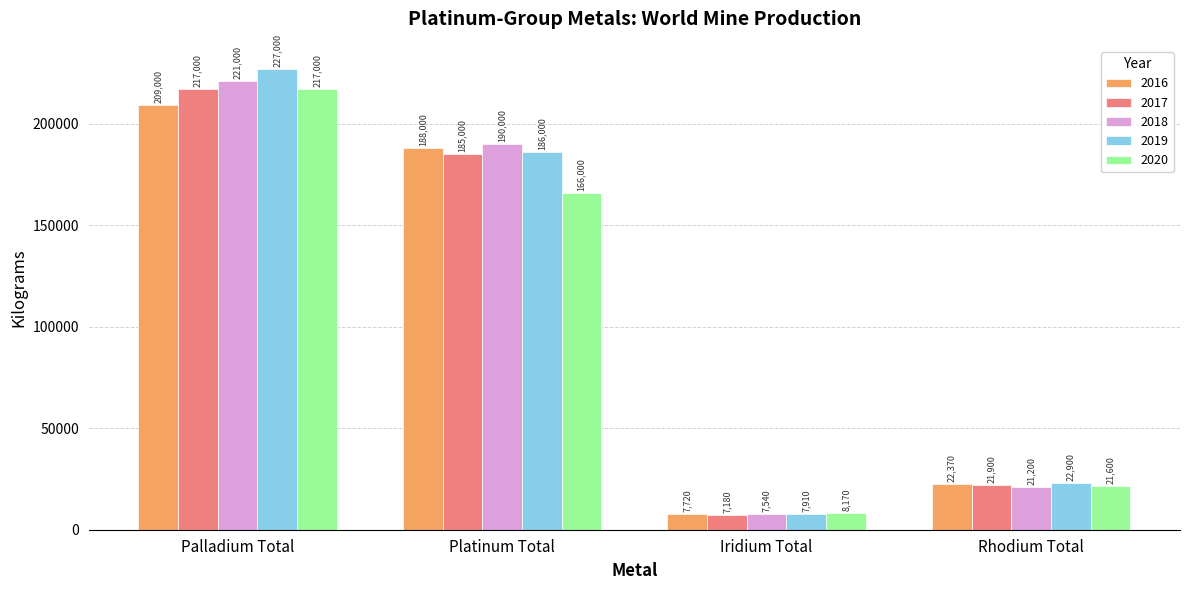

True or false: 2019 has a value of 22900 at Rhodium Total.

True